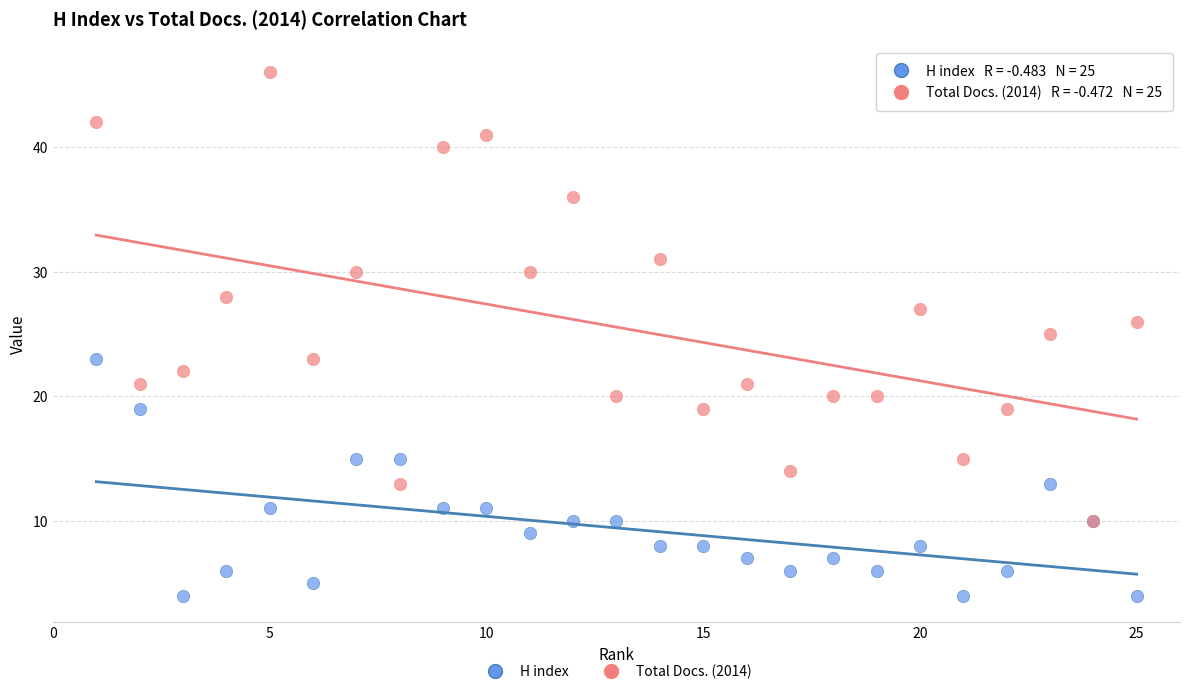

What are all the series names shown in the legend?

H index, Total Docs. (2014)